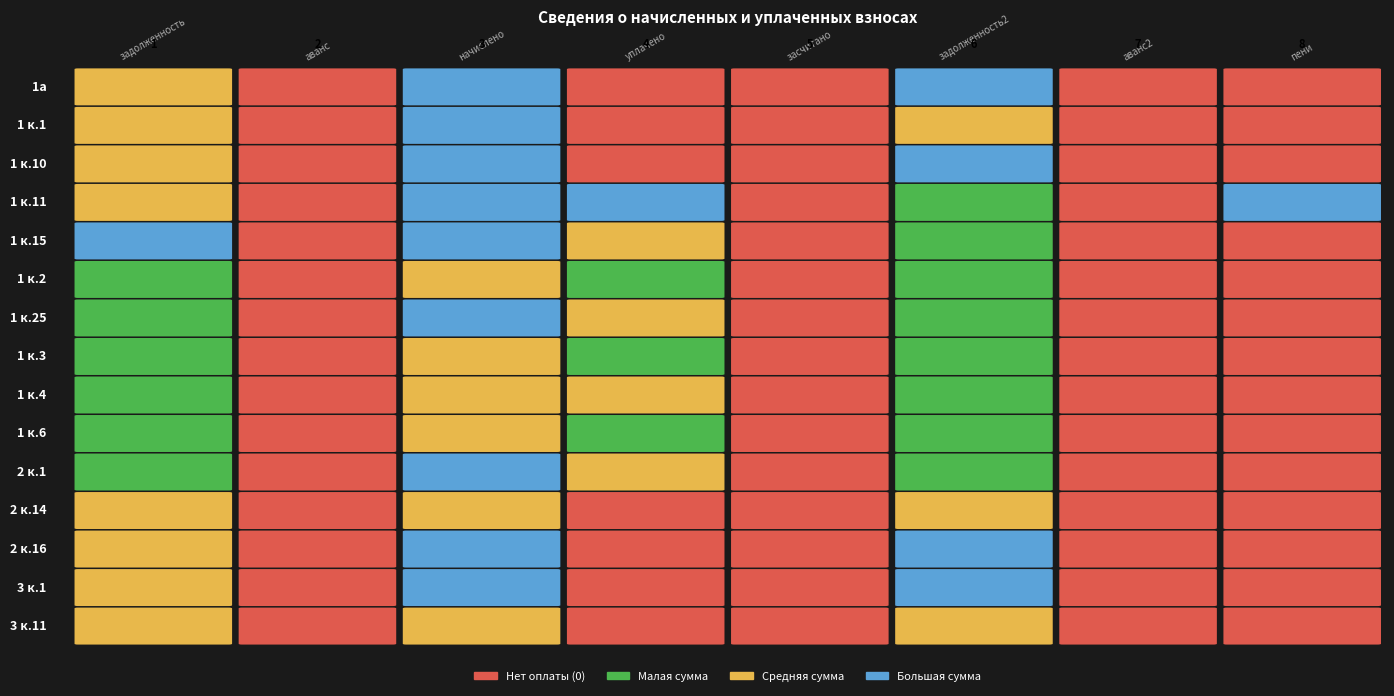

What is the average value of the 3 к.1 series?

1113.9